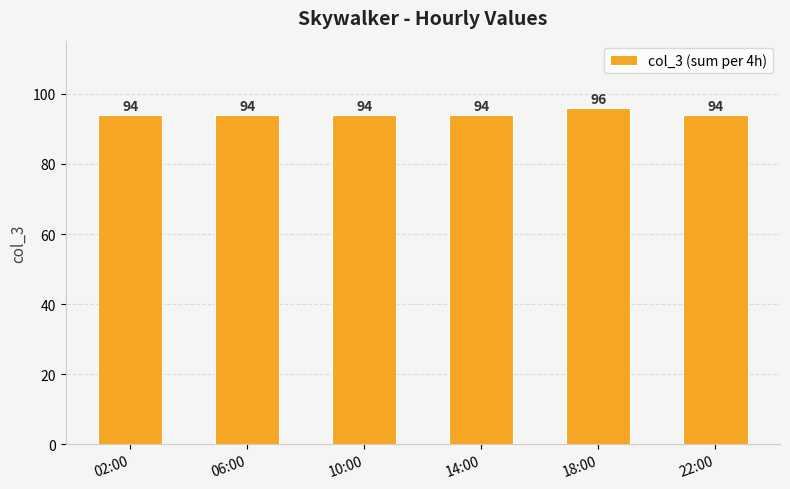

What is the label of the 4th bar from the right?

10:00